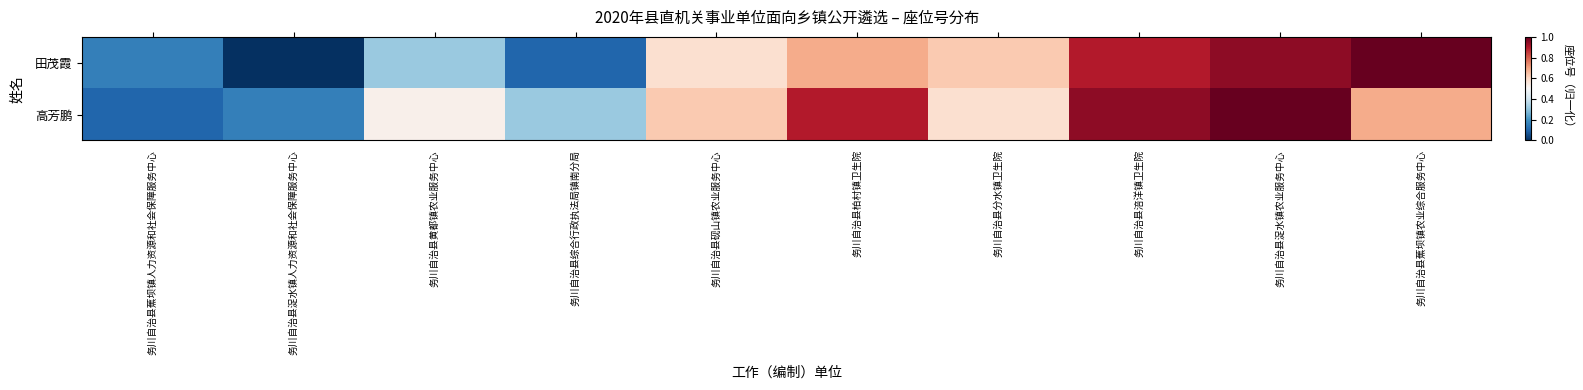

List the series in order of their overall mean, lowest first.

田茂霞, 高芳鹏